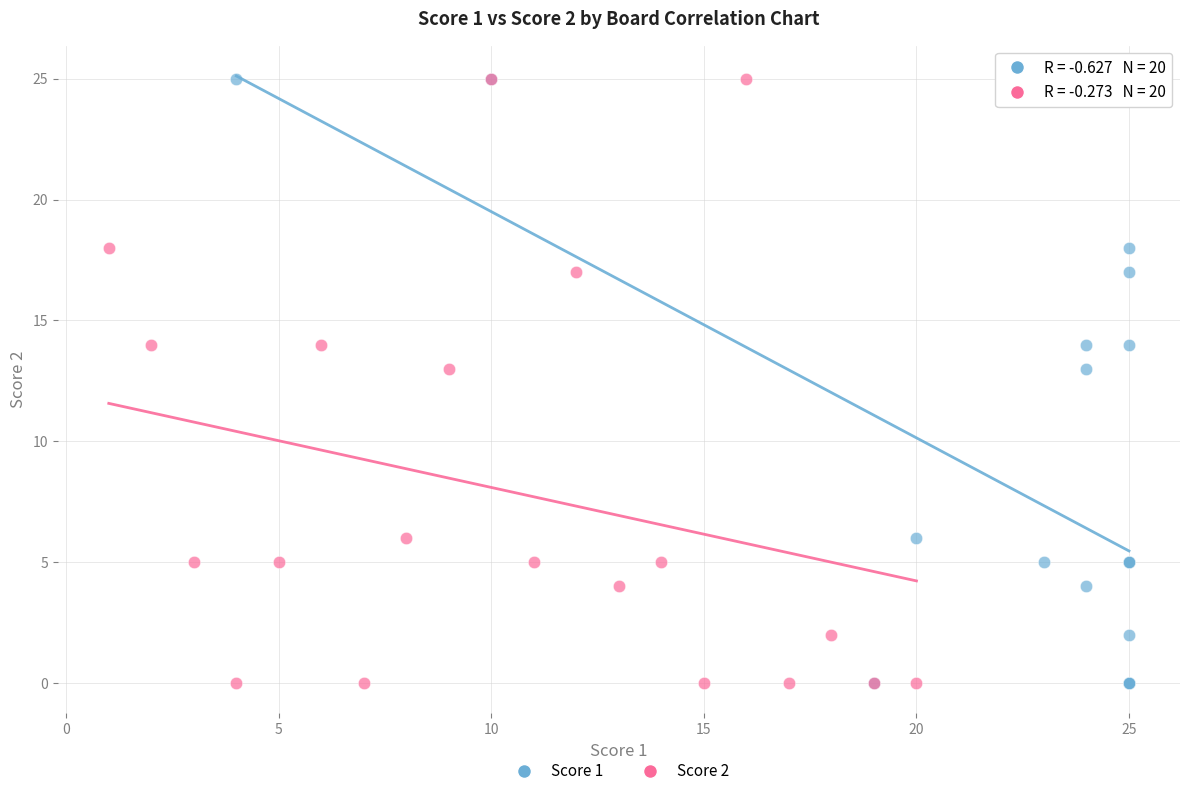

What are all the series names shown in the legend?

Score 1, Score 2